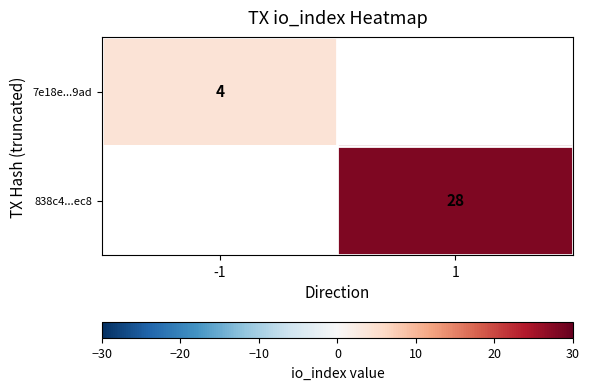

Is the value of 7e18e...9ad at -1 greater than the value of 838c4...ec8 at 1?

No